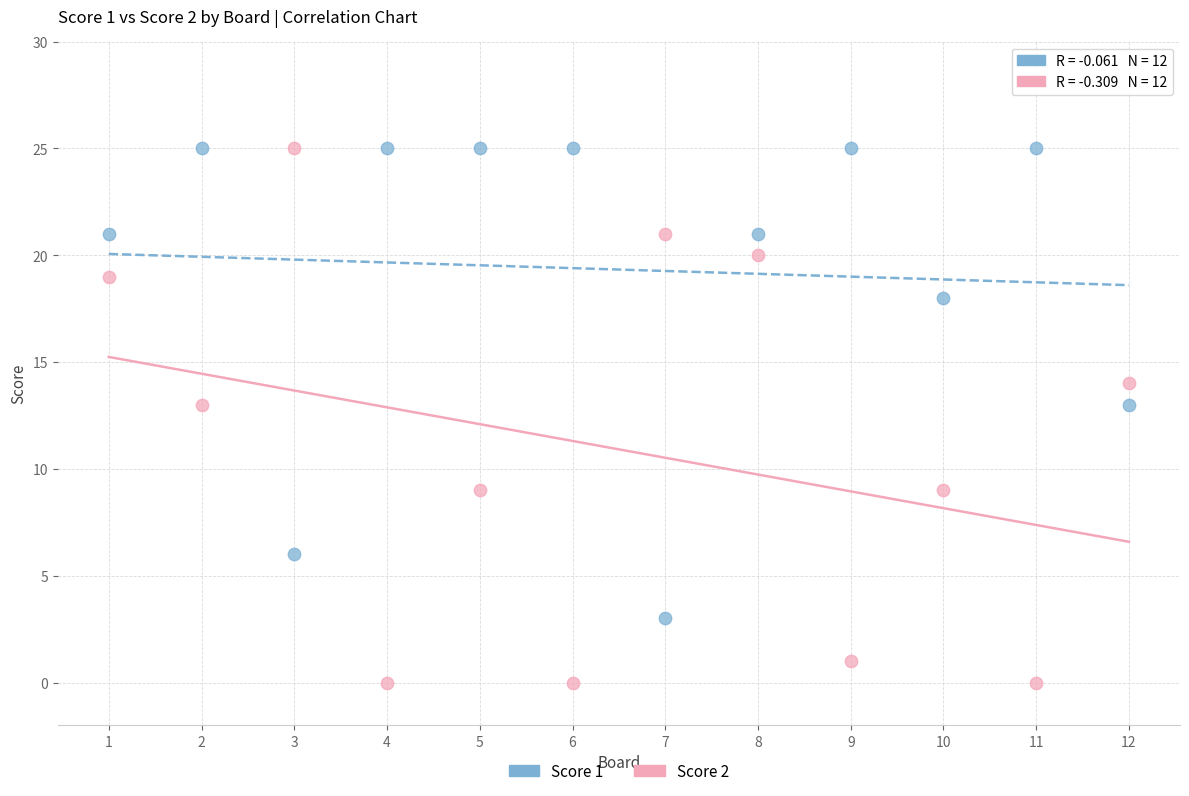

Across all data points, what is the range of X values (max minus min)?

11